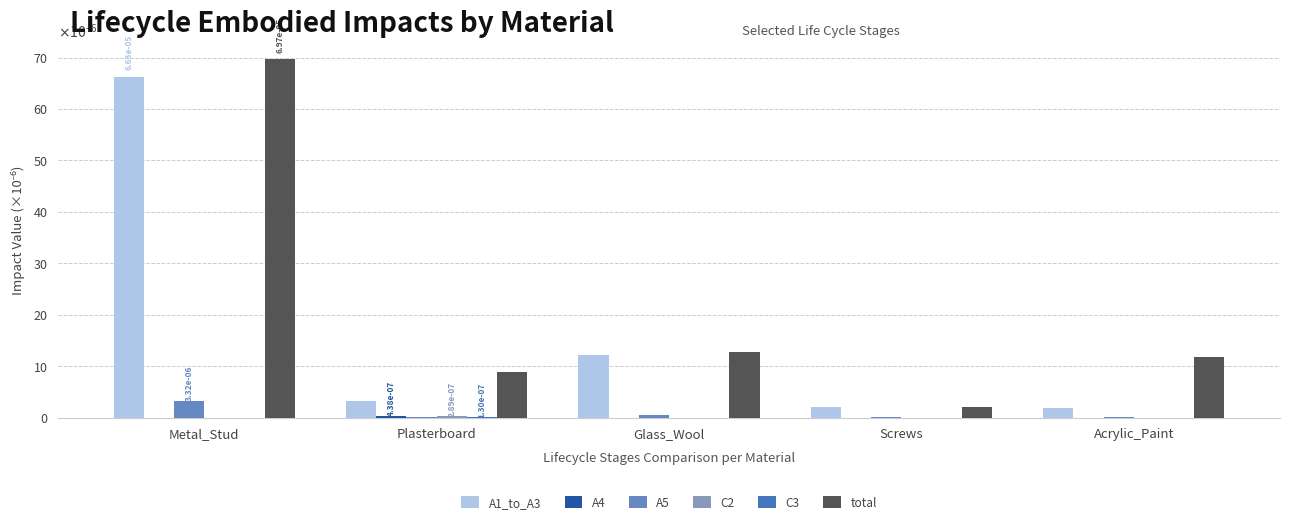

Rank the series at Plasterboard from lowest to highest value.

C3, A5, C2, A4, A1_to_A3, total